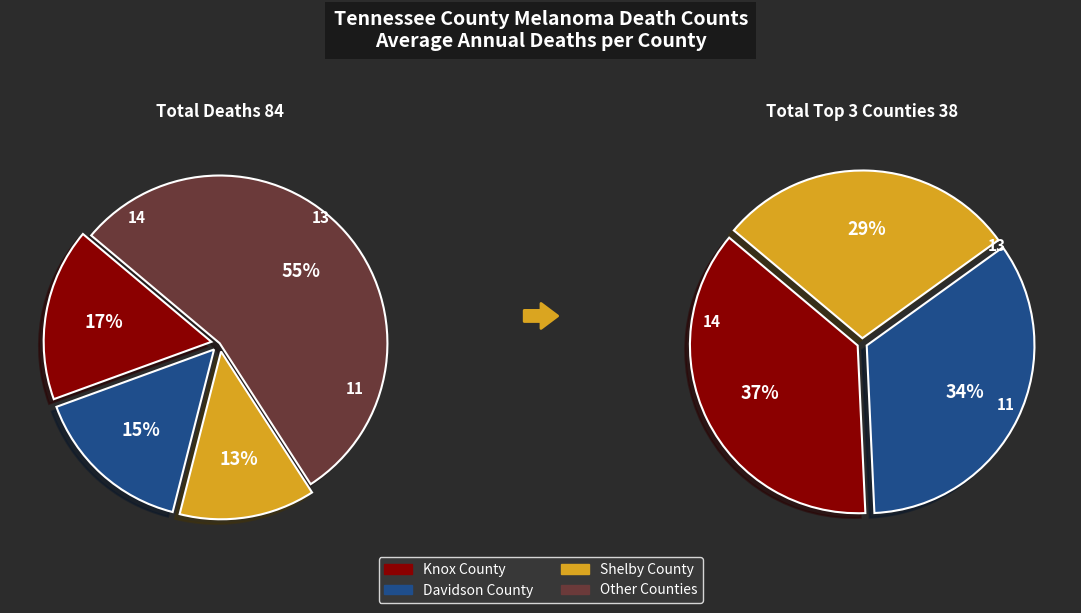

Is it true that Shelby County is 1% of the pie?

False